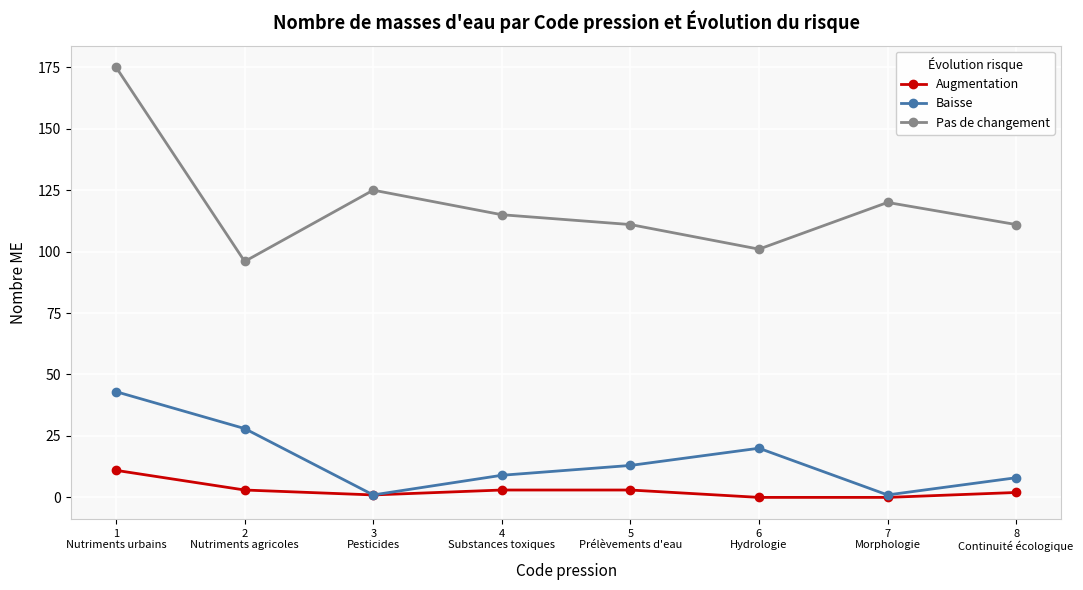

Is it true that Pas de changement equals 101 at 6
Hydrologie?

True